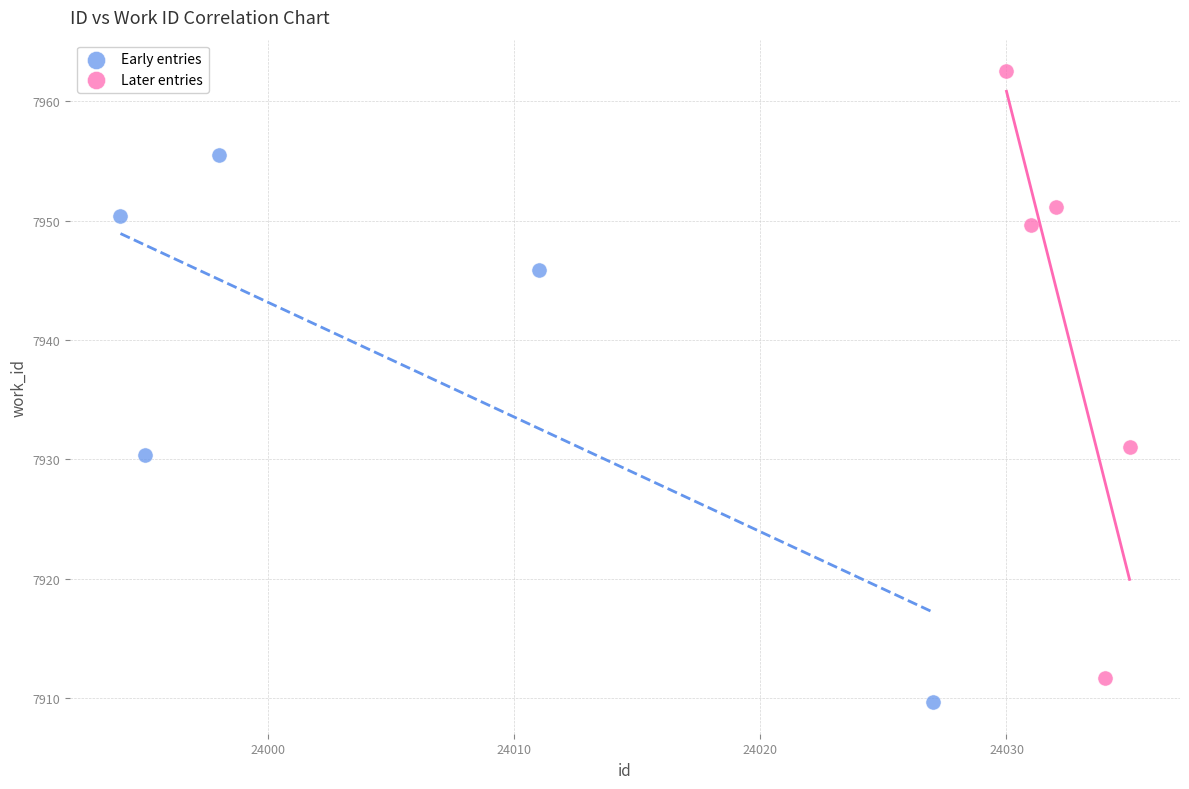

Which series contains the lowest Y value?

Early entries